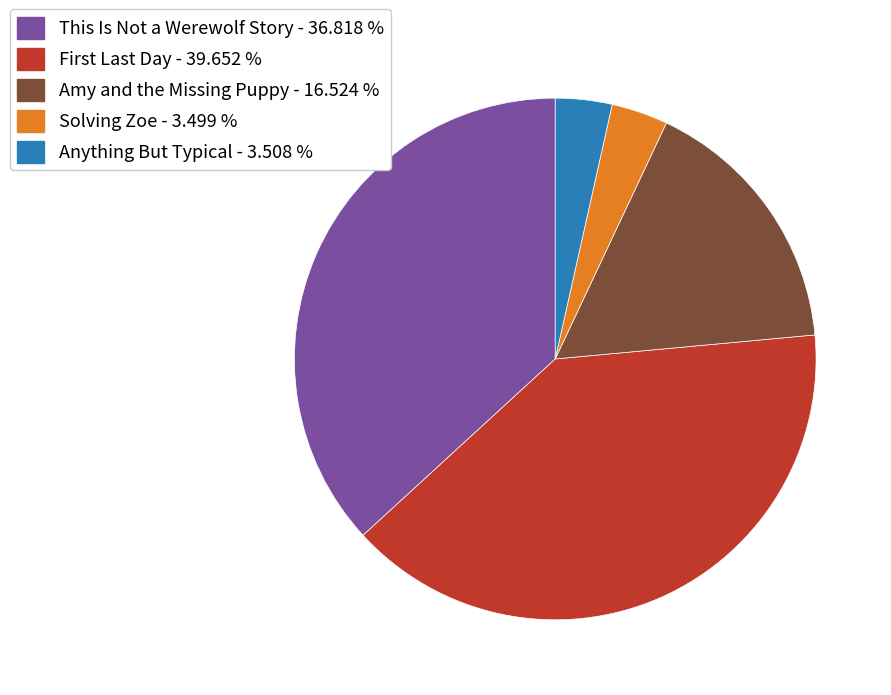

Does any single category account for the majority?

No